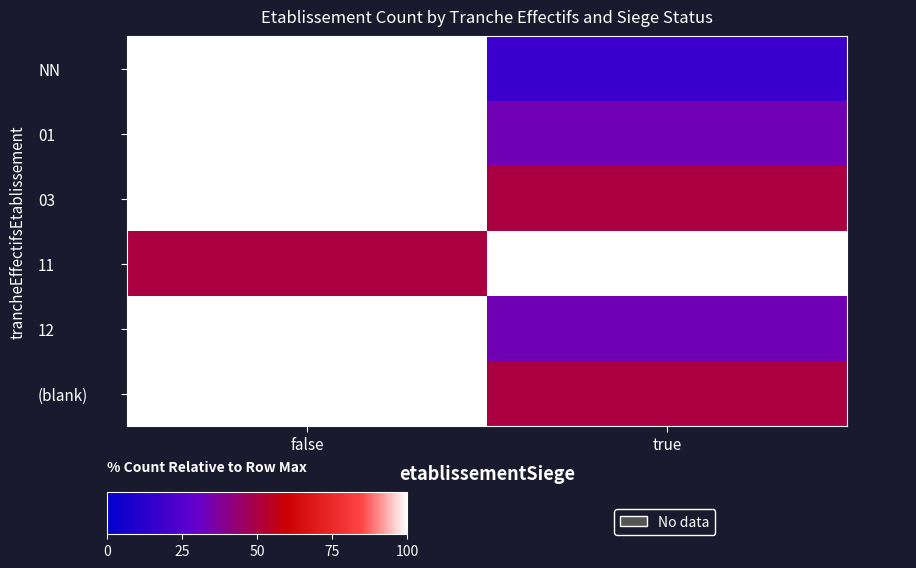

List the series in order of their peak value, lowest first.

NN, 01, 03, 11, 12, (blank)